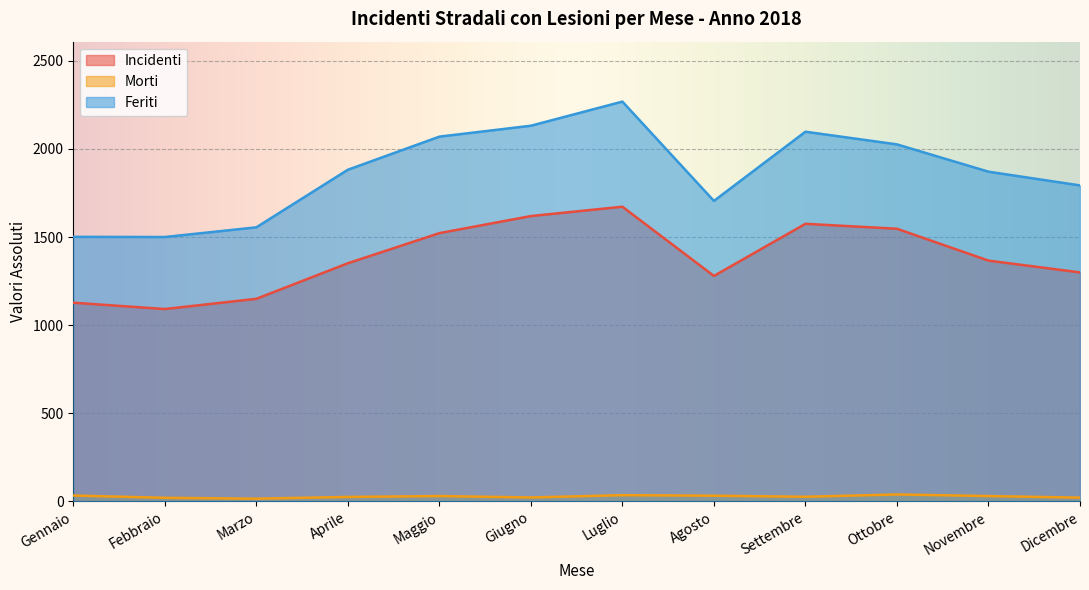

How many lines are shown in the chart?

3